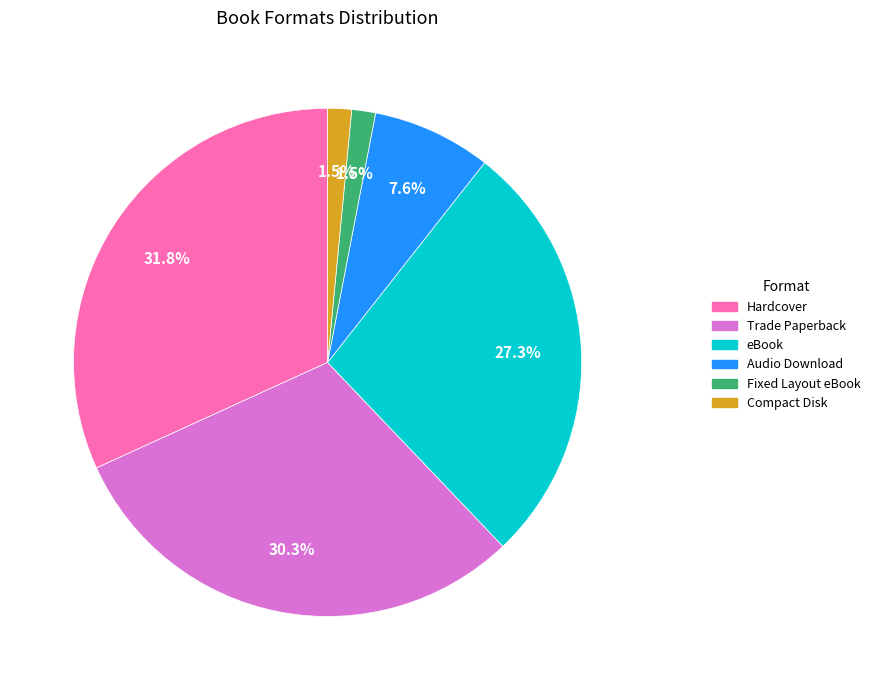

Which category has the biggest portion of the pie?

Hardcover